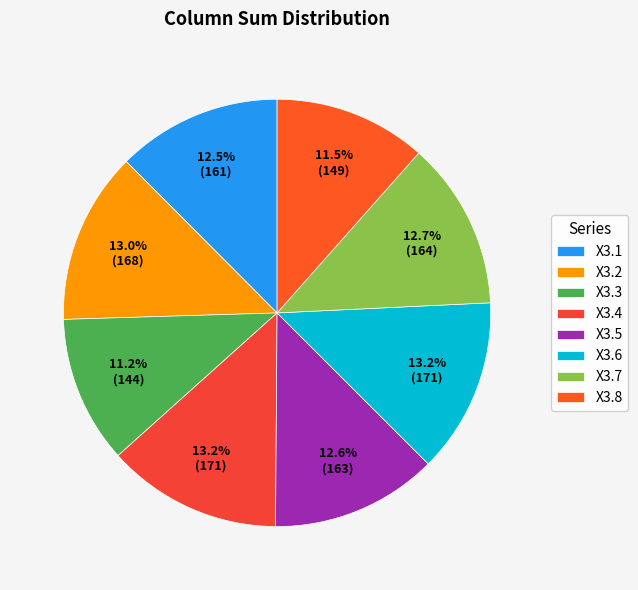

To the nearest percent, what percentage of the pie is X3.6?

13%